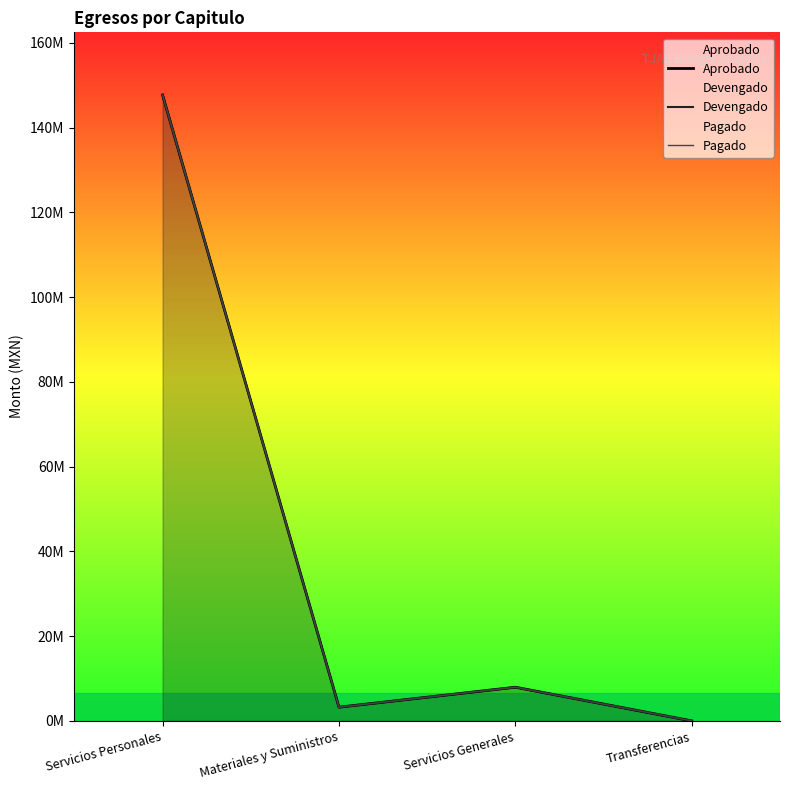

True or false: Pagado and Devengado intersect in this chart.

False